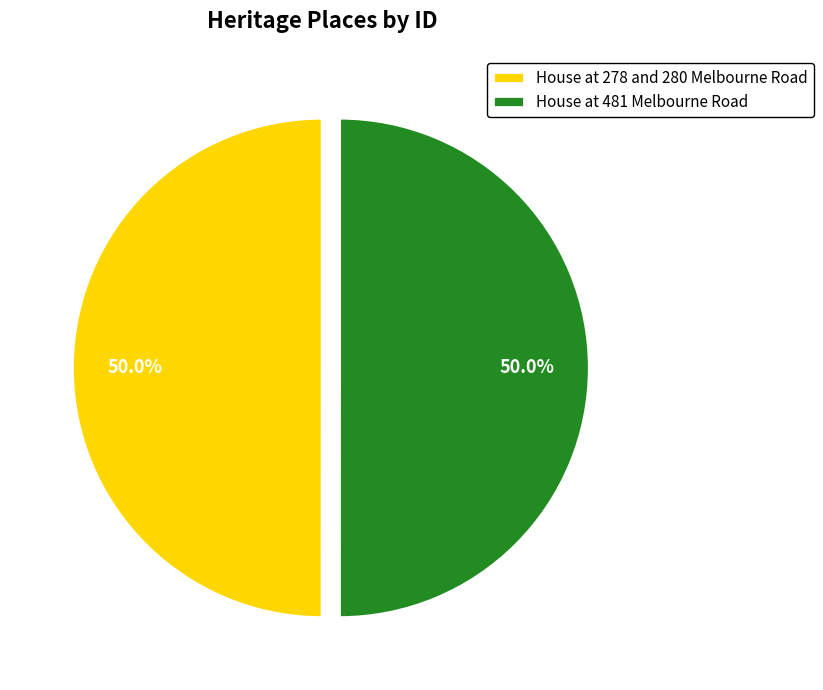

Do House at 481 Melbourne Road and House at 278 and 280 Melbourne Road together represent more than half of the pie?

Yes